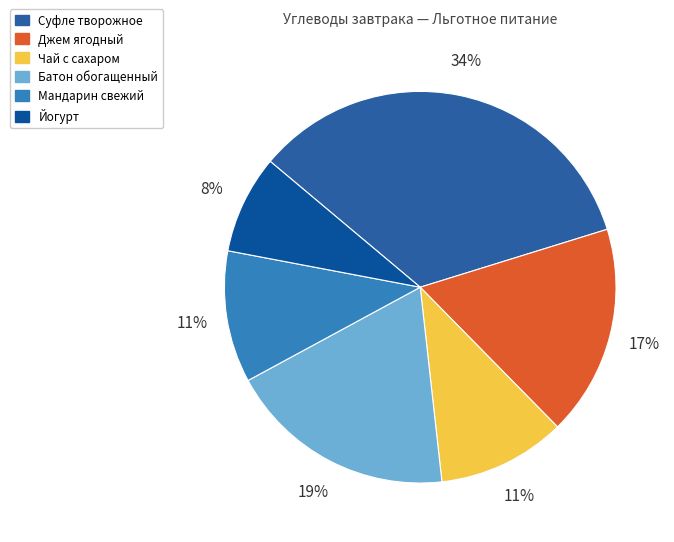

What percentage is NOT represented by Мандарин свежий?

89.1%